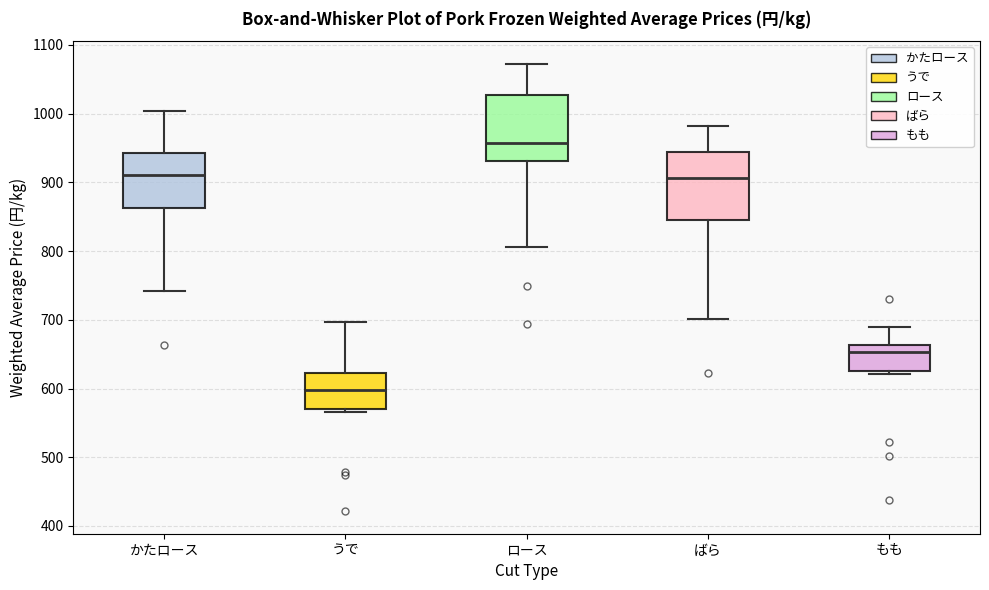

Reading left to right, transcribe this box plot: for each box, give where its median line is, the range the box spans, and where its two whiskers end, as read against the y-axis. The values are not printed on the chart, so give them approximately, as read against the axis.

かたロース: median 910, box 860 to 940, whiskers 740 to 1000
うで: median 600, box 570 to 620, whiskers 570 (just below the box's lower edge) to 700
ロース: median 960, box 930 to 1030, whiskers 810 to 1070
ばら: median 910, box 850 to 940, whiskers 700 to 980
もも: median 650, box 630 to 660, whiskers 620 to 690